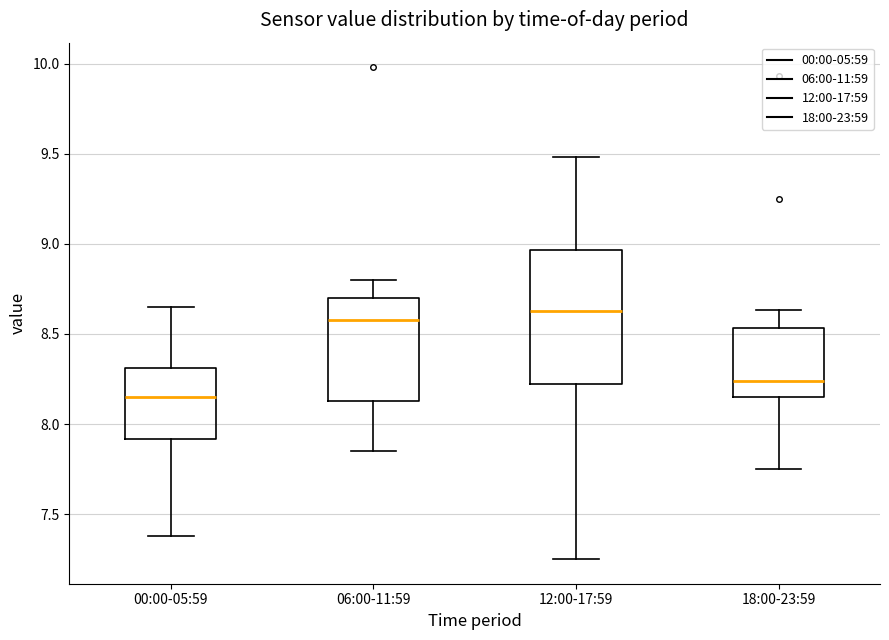

Where does the median line of the box for 00:00-05:59 sit on the y-axis? The values are not printed on the chart, so give them approximately, as read against the axis.

8.15